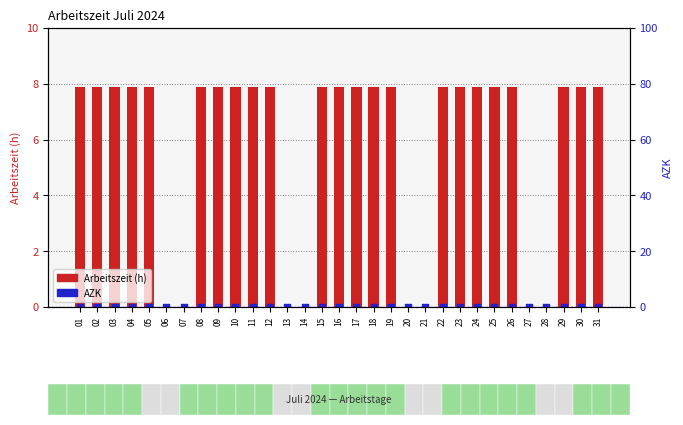

Which series has the largest total across all categories?

Arbeitszeit (h)